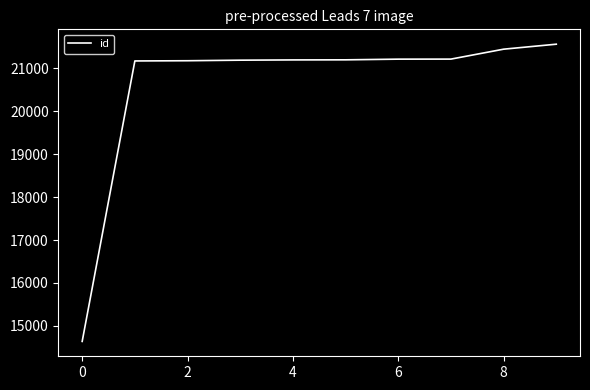

Count the number of categories in the chart.

10